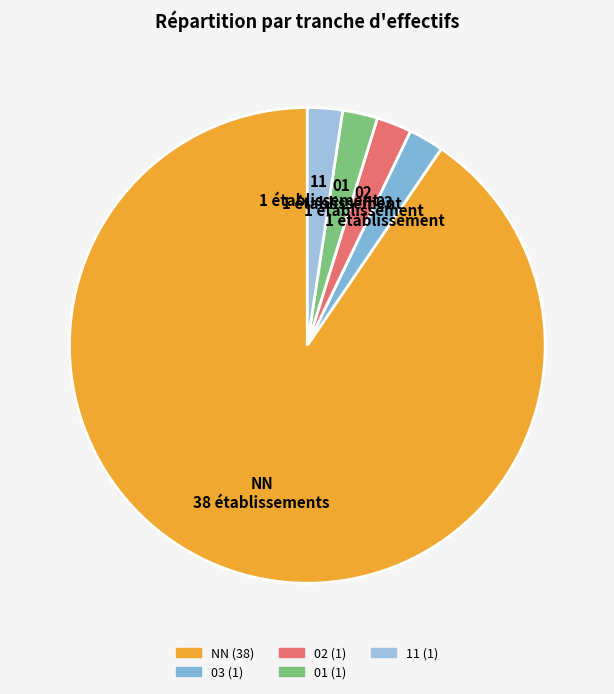

Is the sum of 03 and 01 greater than half?

No